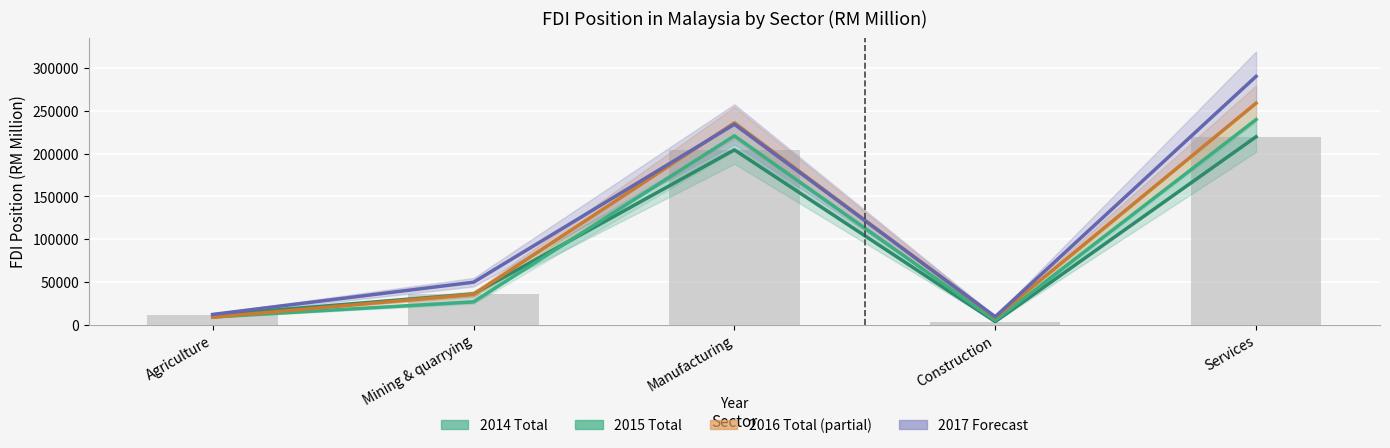

How many groups of bars are there?

5